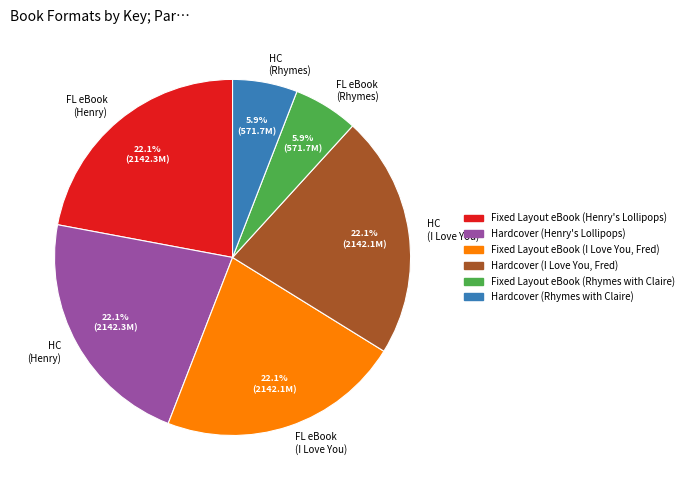

How many segments does this pie chart have?

6